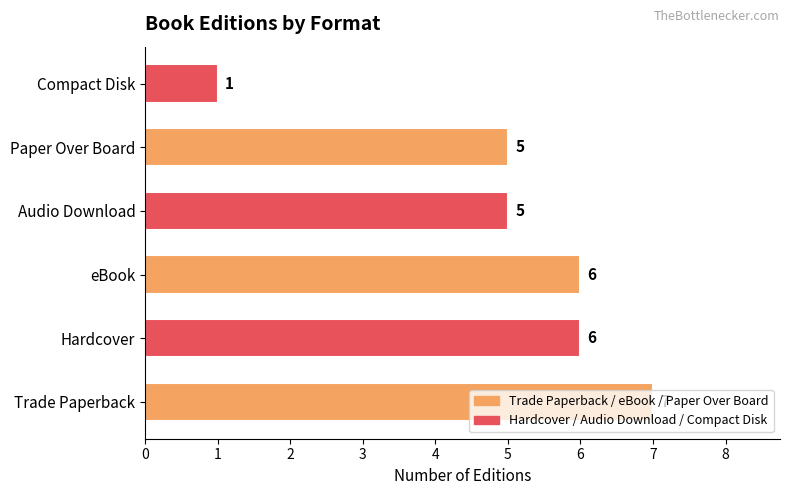

What is the sum of all values?

30